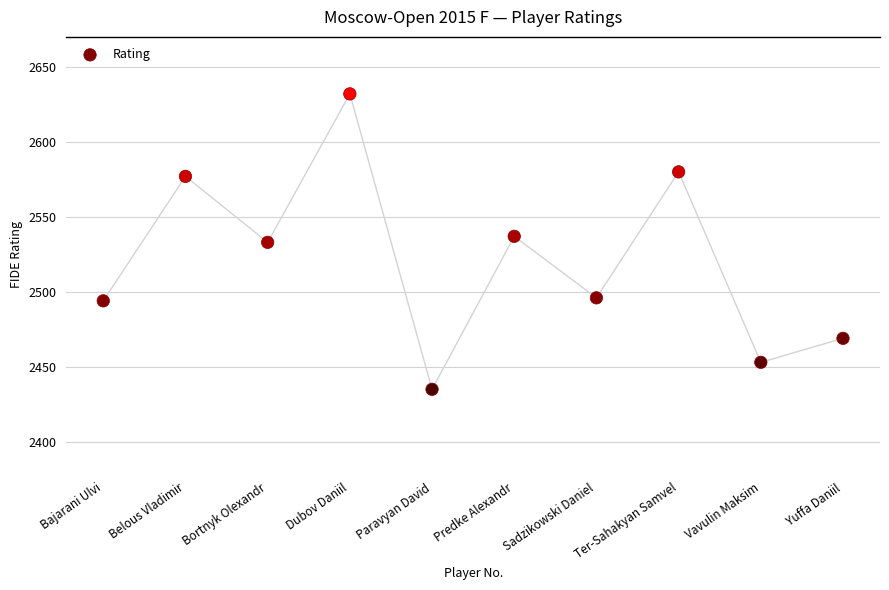

What is the average X value?

6